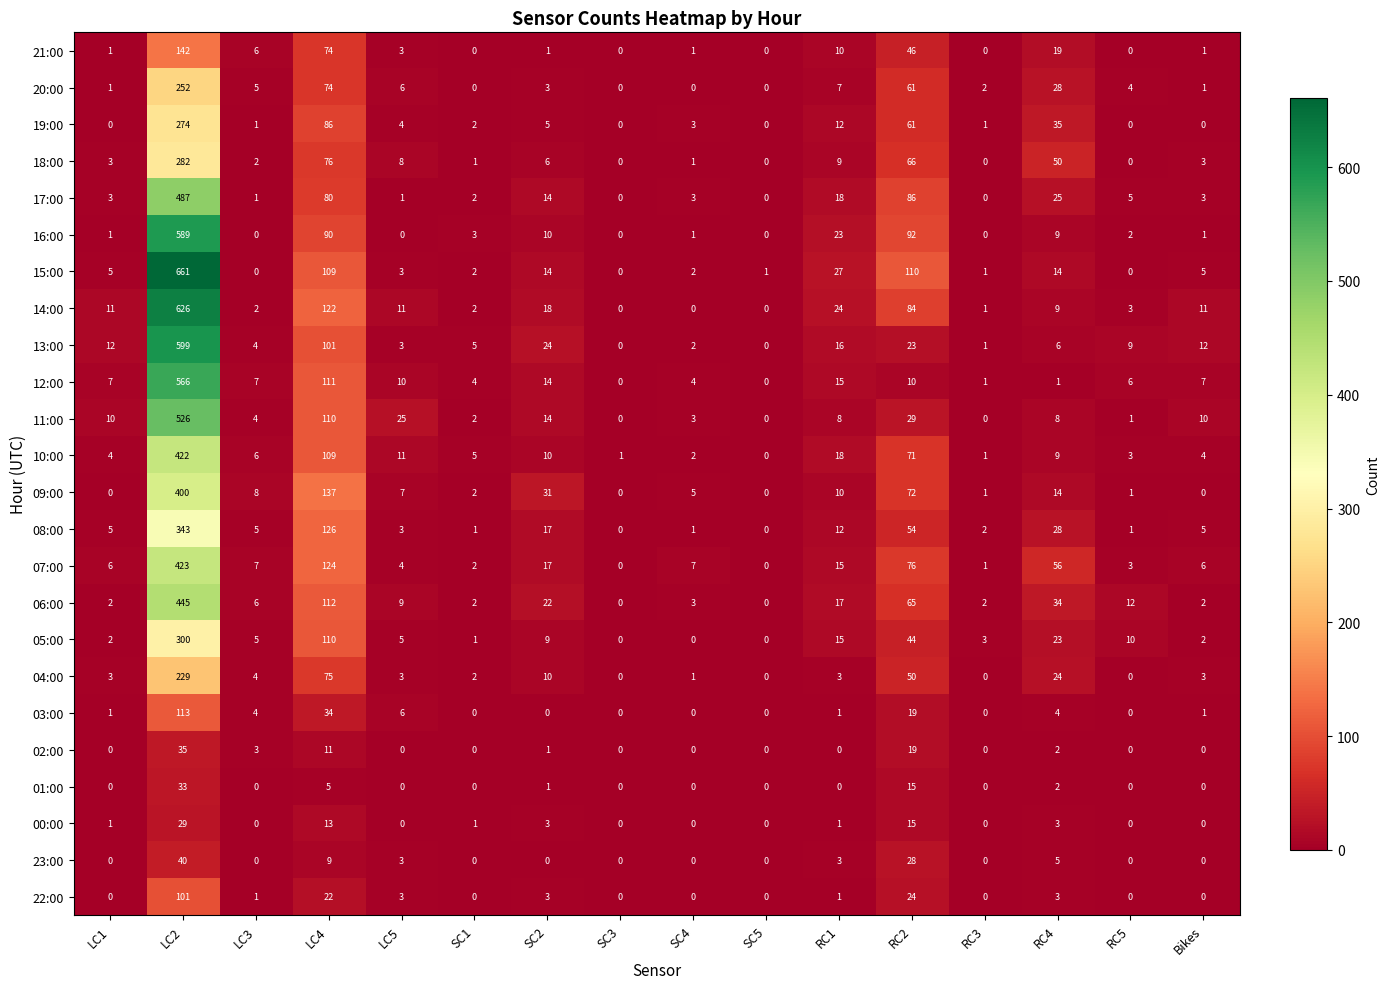

Which series has the largest total across all categories?

15:00